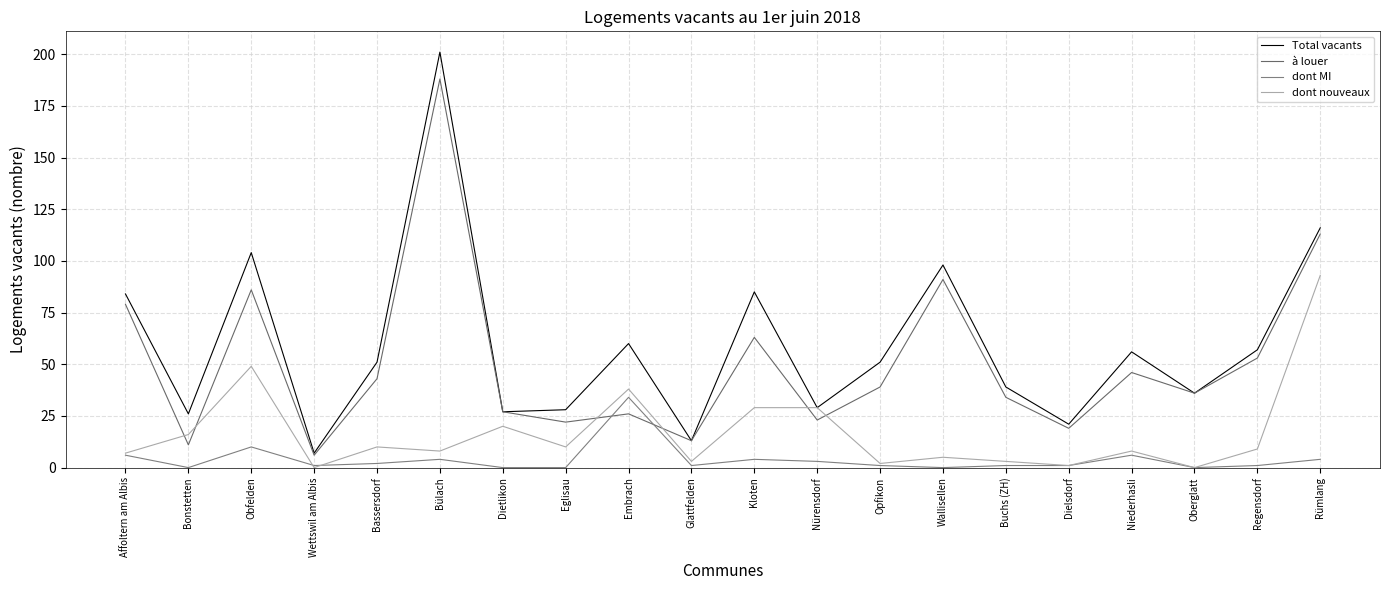

What is the total value across all series at Dielsdorf?

42